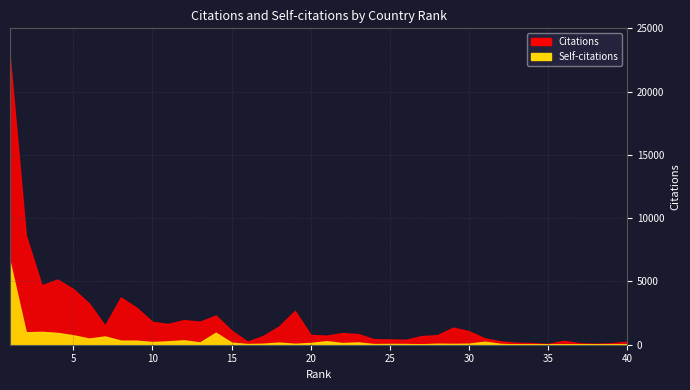

Where is the first local minimum for Citations?

3